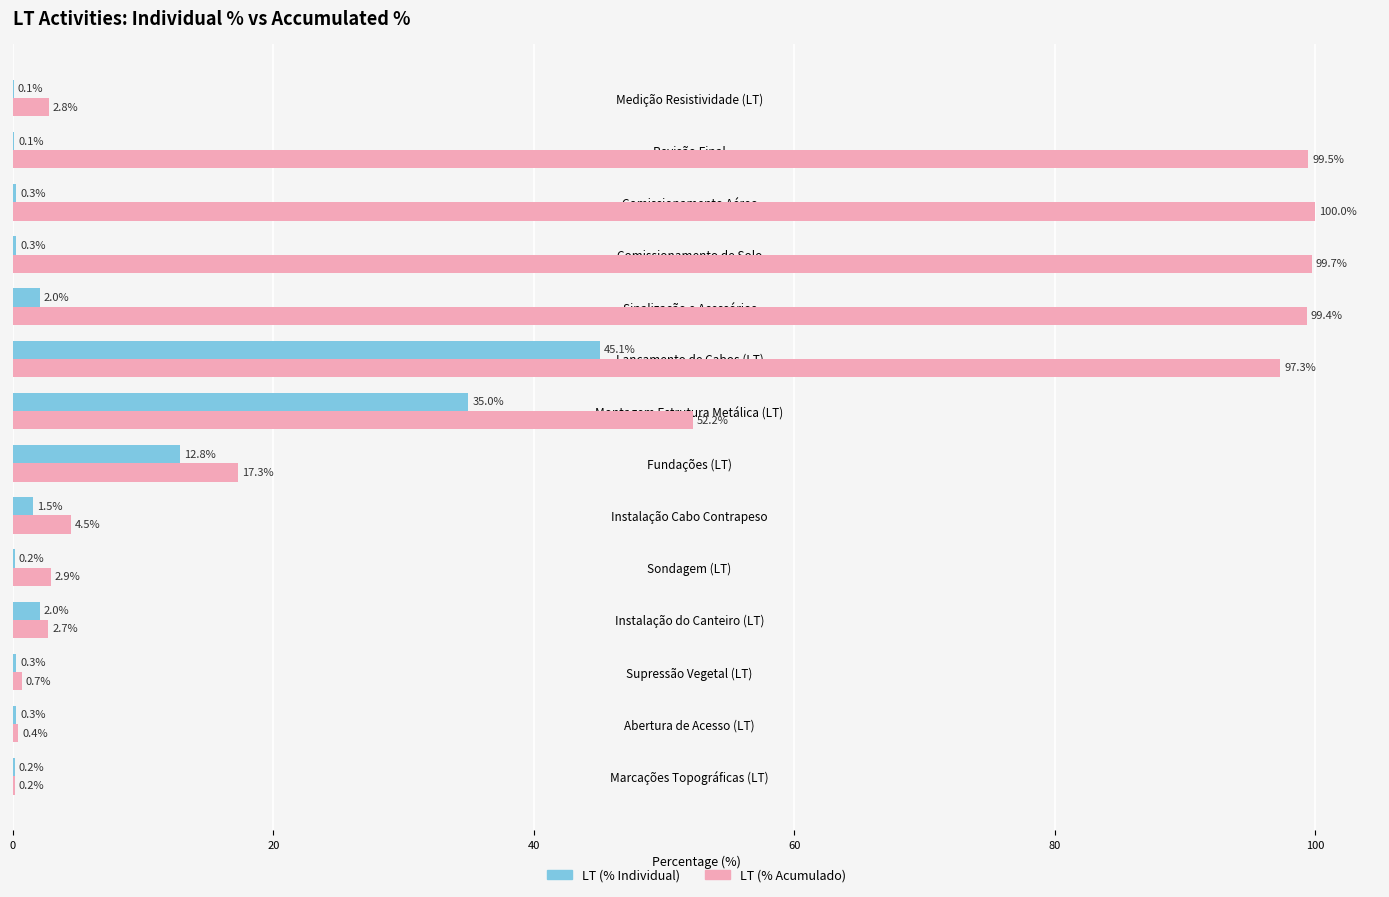

Which category has the highest value in the LT (% Individual) series?

Lançamento de Cabos (LT)